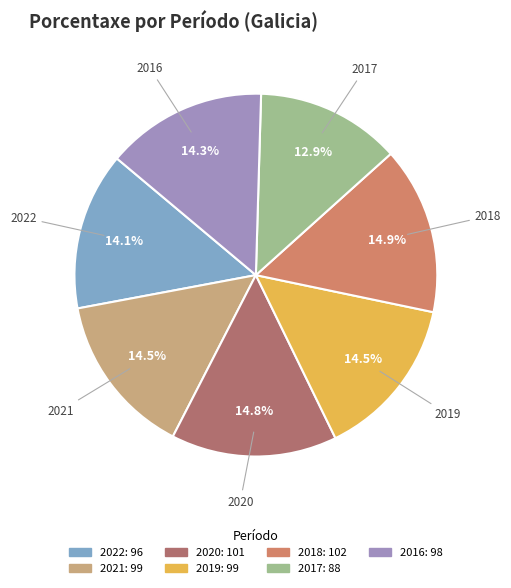

True or false: 2021 accounts for 25% of the total.

False